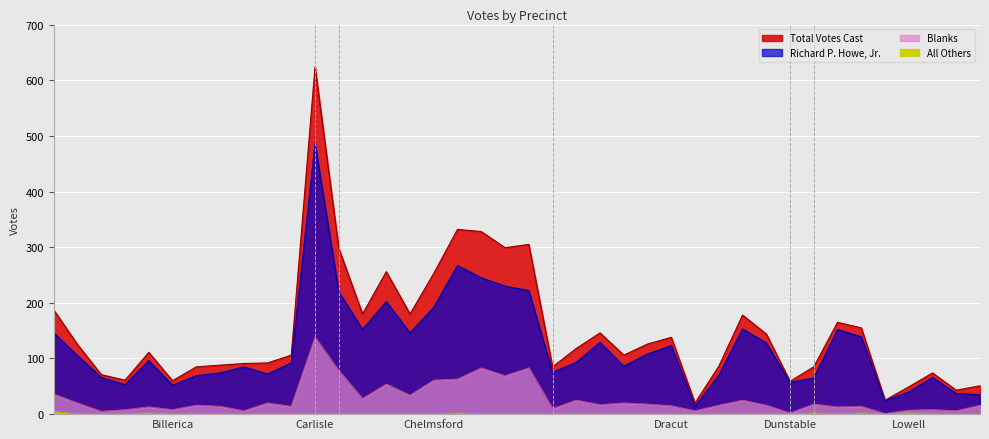

What is the value of the Total Votes Cast point at the 10th from the left?

92